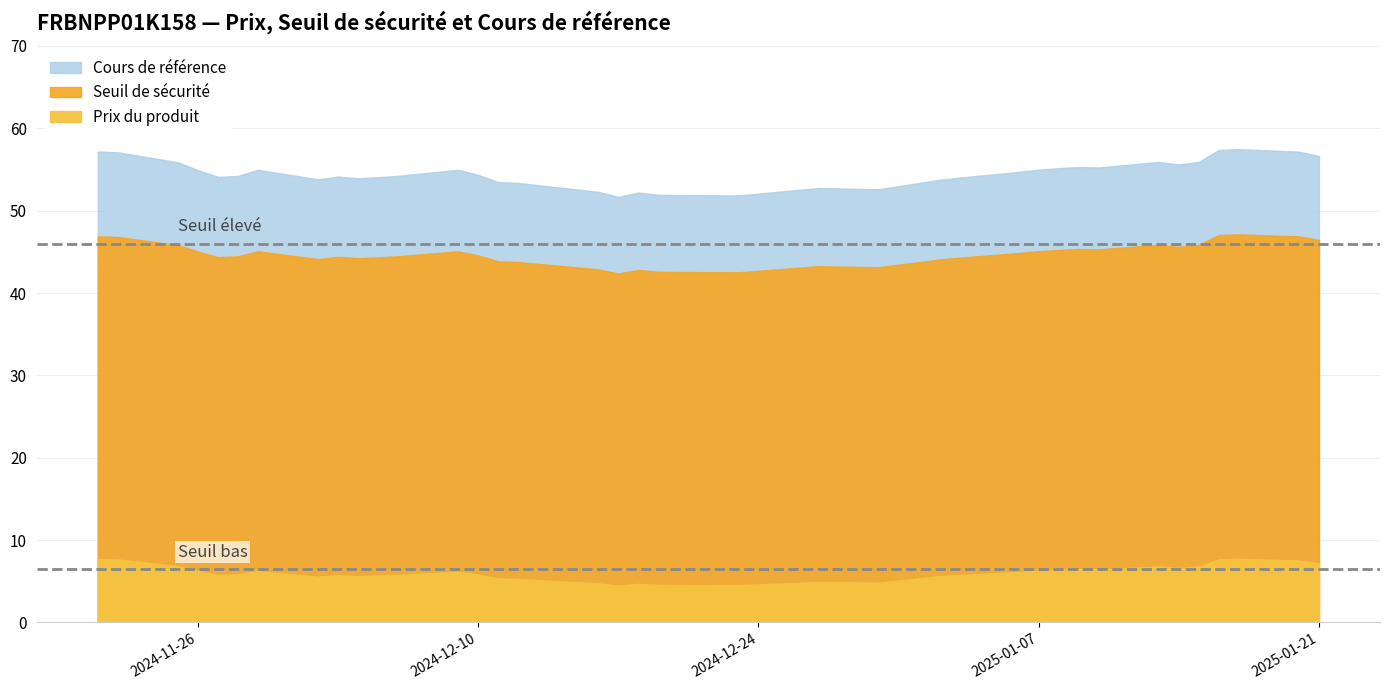

True or false: Seuil de sécurité has more than 2 interior local peaks.

True